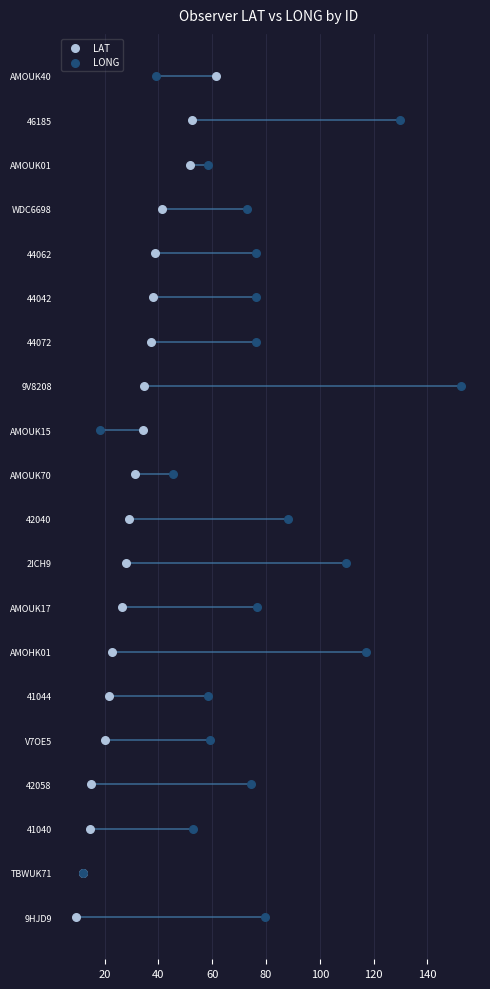

Which series contains the lowest Y value?

LAT